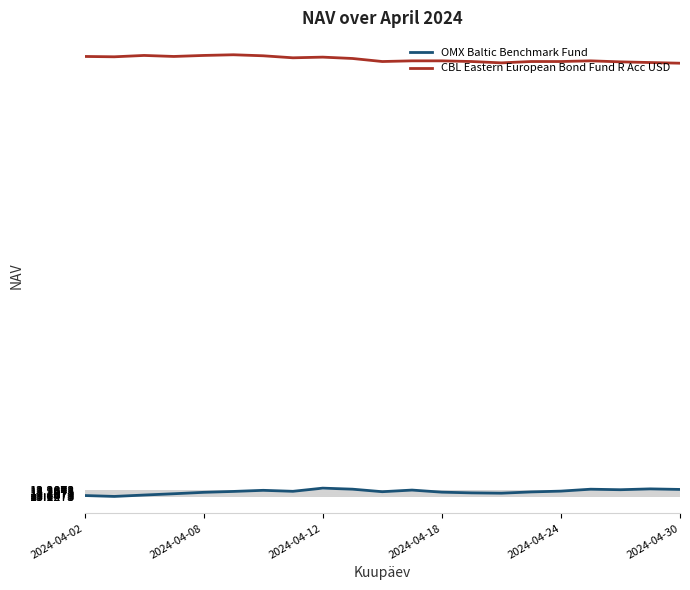

What is the highest value of the CBL Eastern European Bond Fund R Acc USD series?

26.2